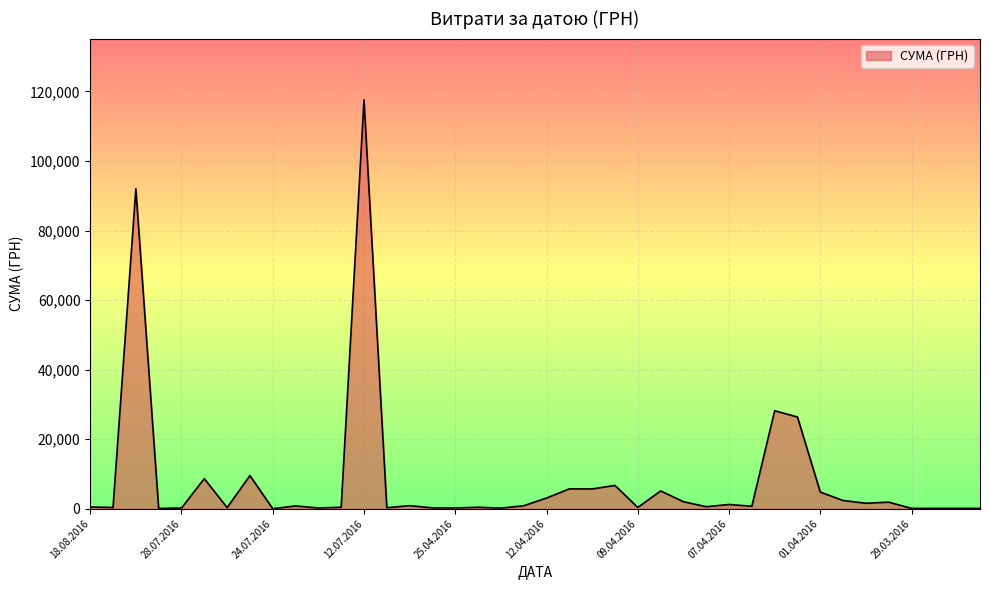

What is the maximum value shown in the chart?

117568.8